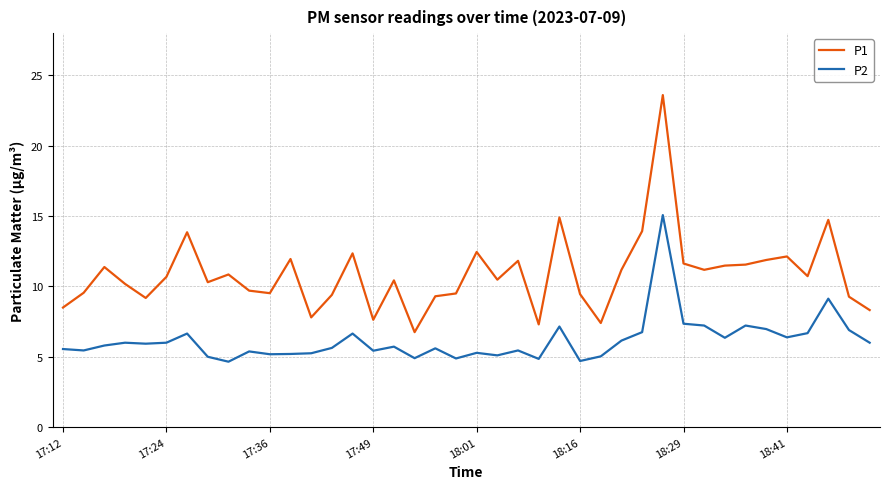

What is the difference between the maximum and minimum values in the P2 series?

10.4